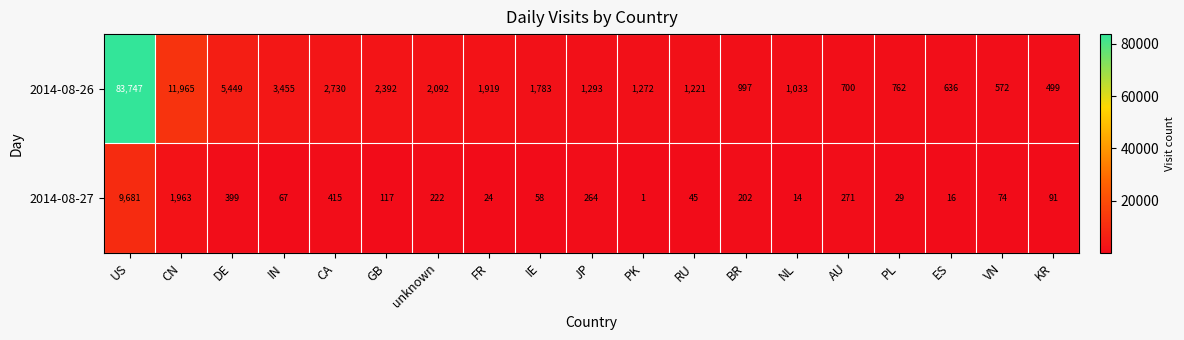

Which series has the largest total across all categories?

2014-08-26